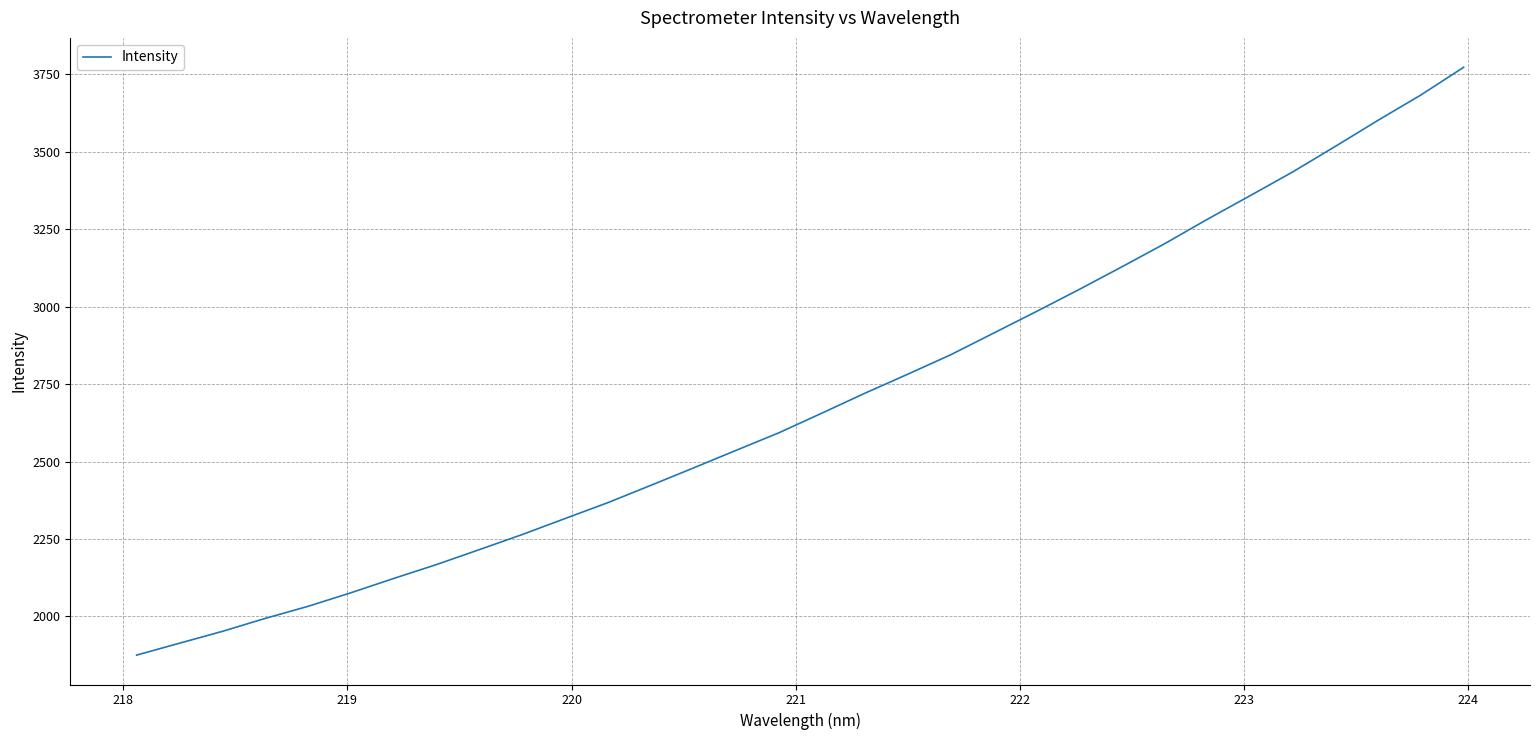

What is the smallest value displayed?

1875.3